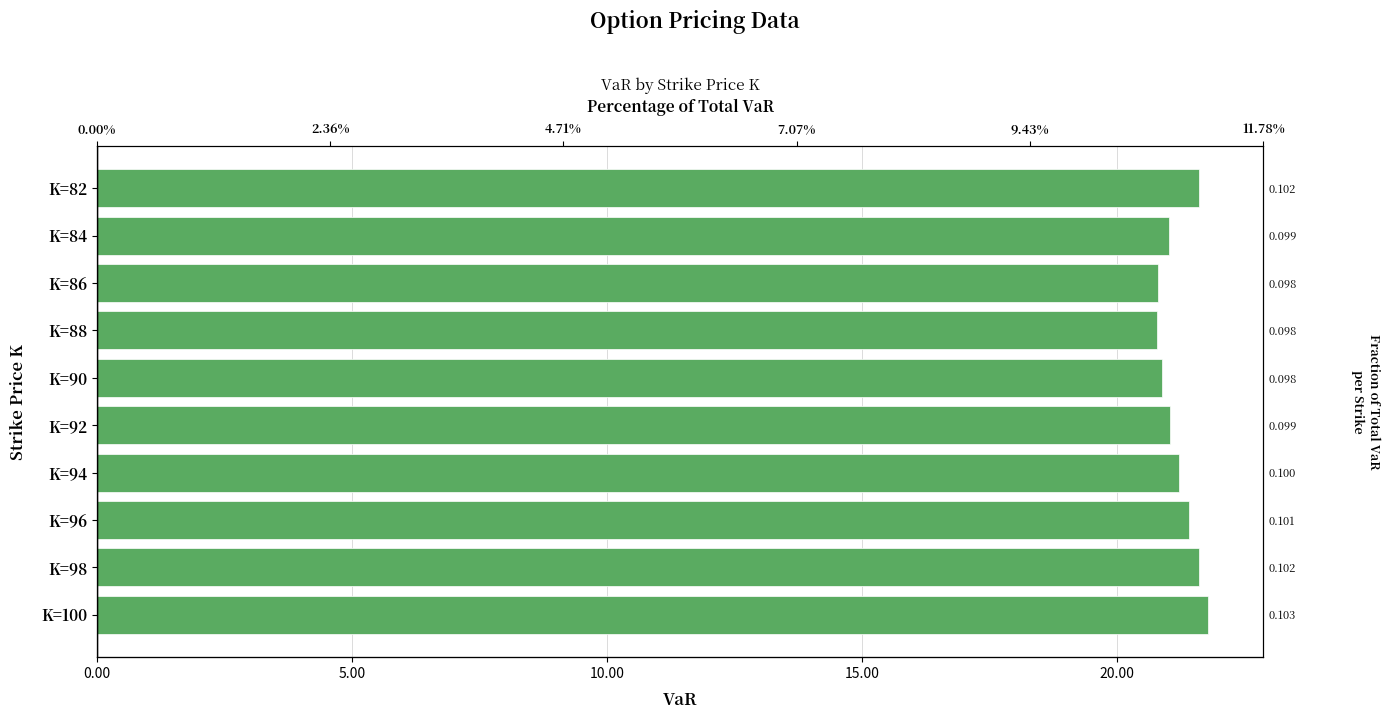

What is the minimum value shown in the chart?

20.8